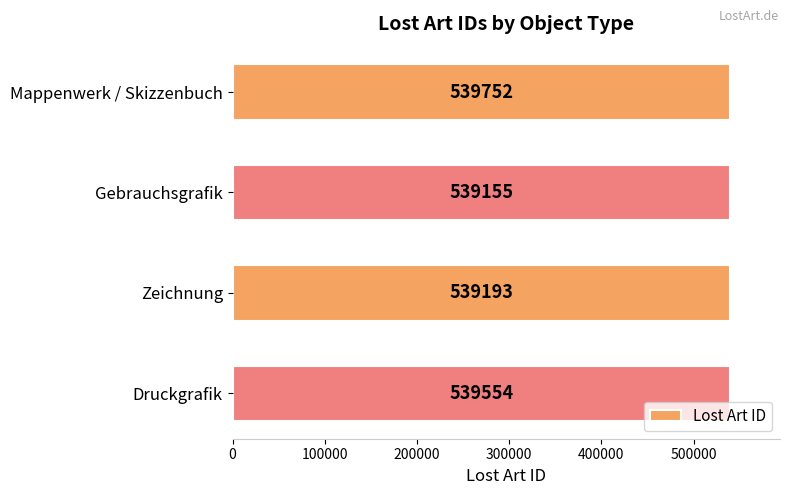

What is the difference between the second highest and second lowest values?

361